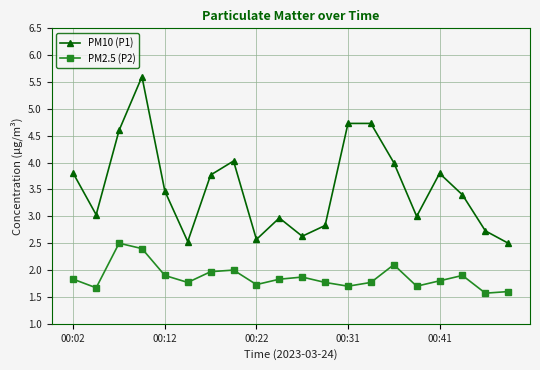

What is the average value of the PM10 (P1) series?

3.5